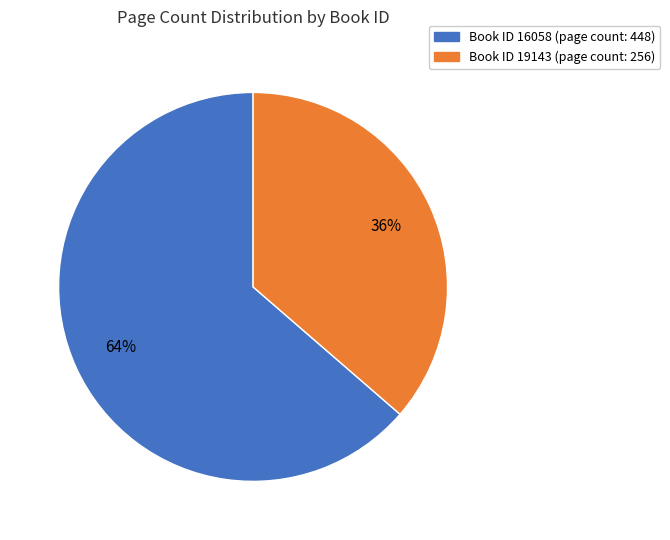

Is it true that Book ID 19143 (page count: 256) is 45% of the pie?

False